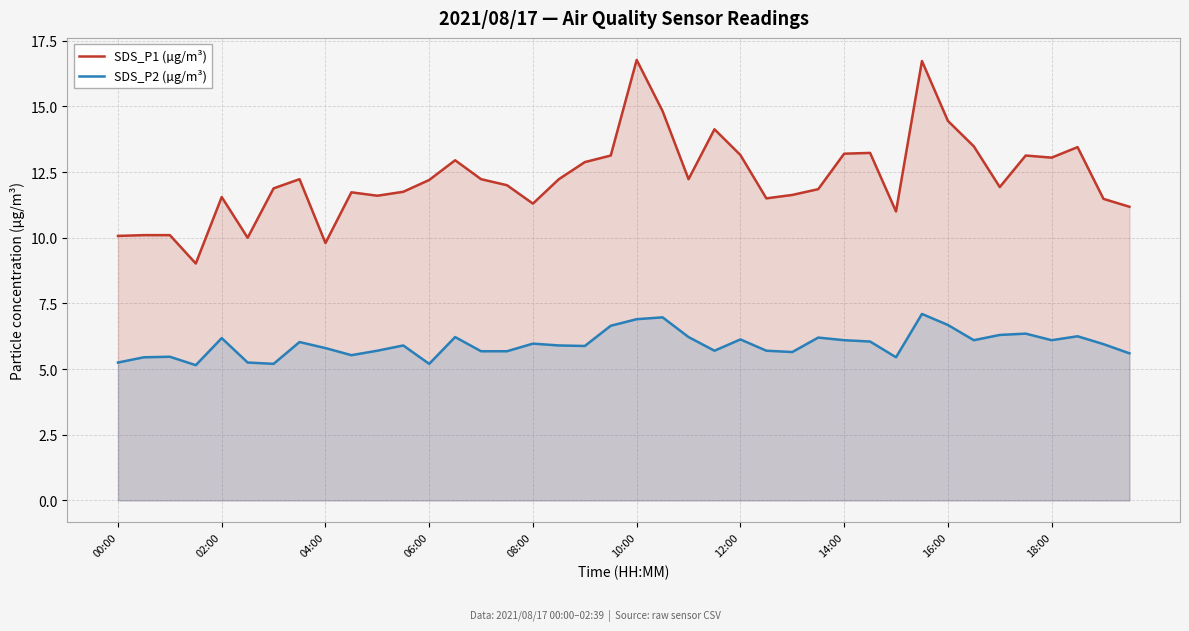

How many categories are shown in the chart?

40